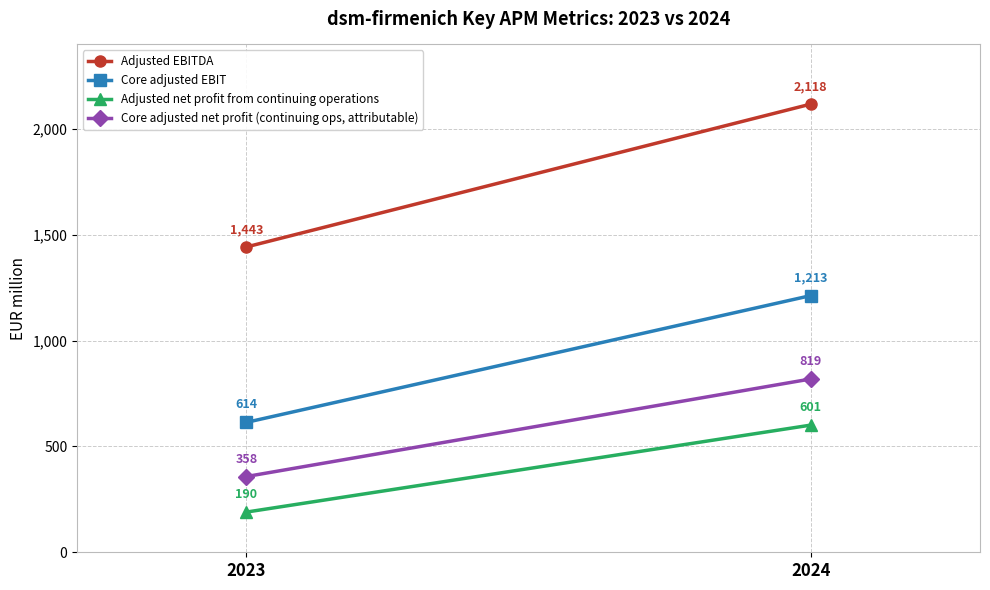

Is the value of Core adjusted EBIT at 2023 greater than the value of Core adjusted net profit (continuing ops, attributable) at 2024?

No